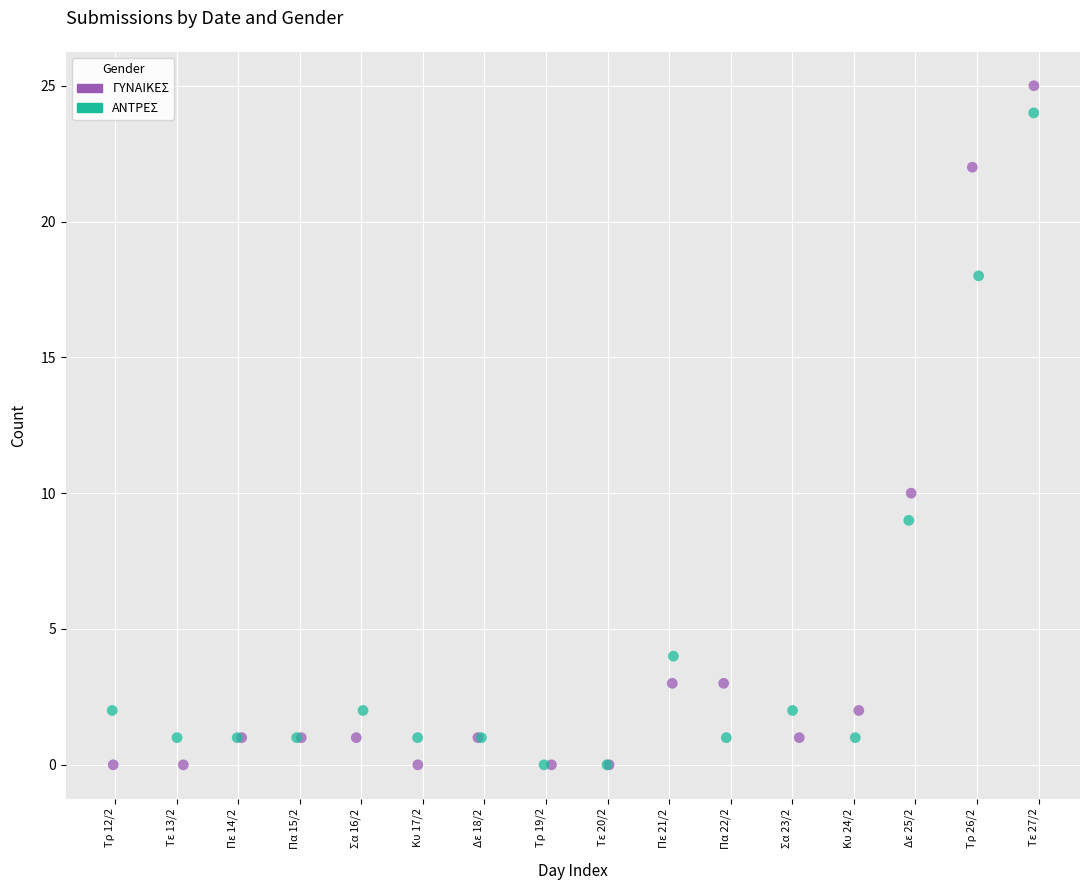

Which series contains the highest Y value?

ΓΥΝΑΙΚΕΣ